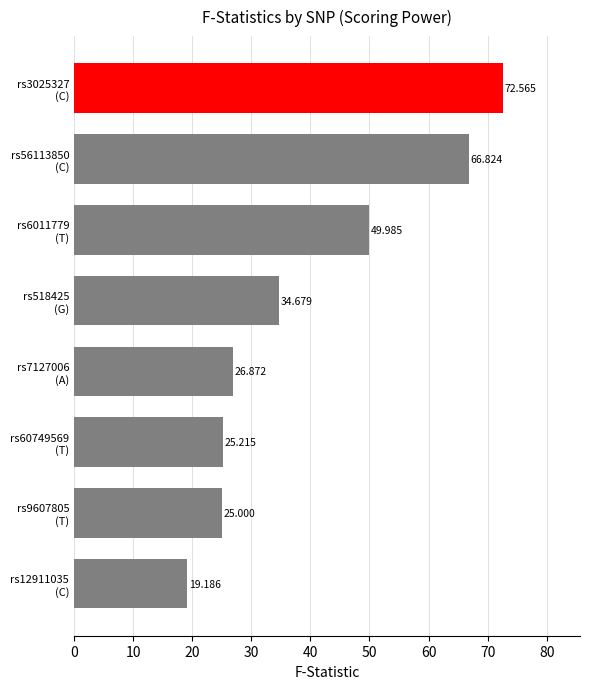

What is the difference between the second highest and second lowest values?

41.8